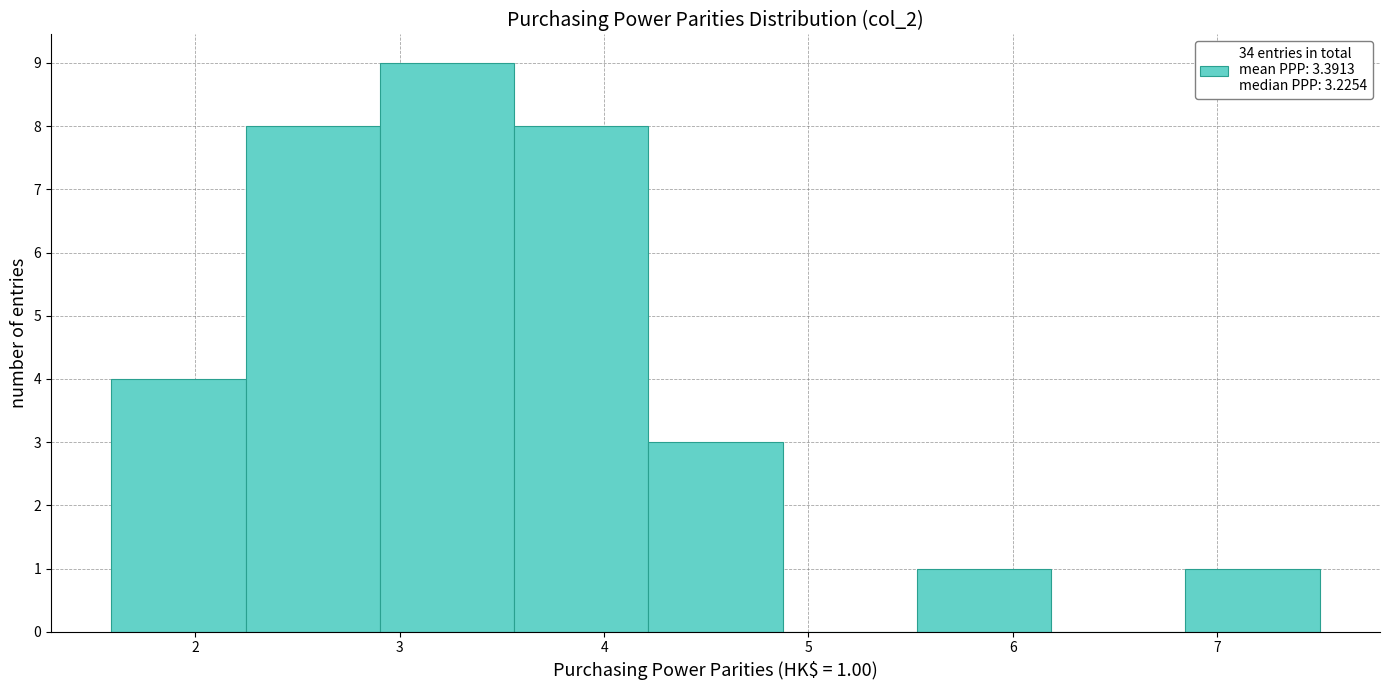

Which range on the x-axis has the tallest bar?

2.9 to 3.6